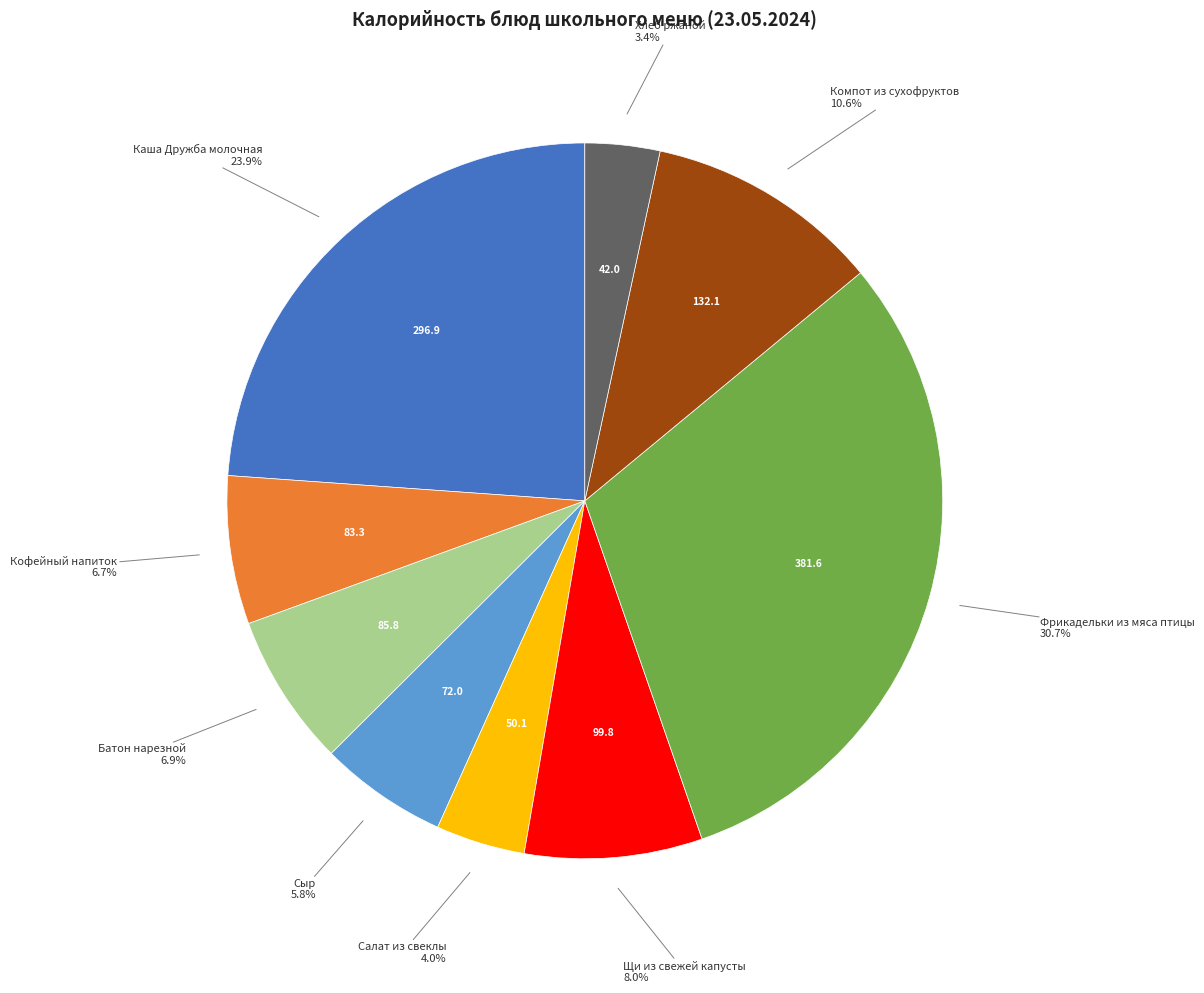

Is there any slice that represents more than half of the pie?

No